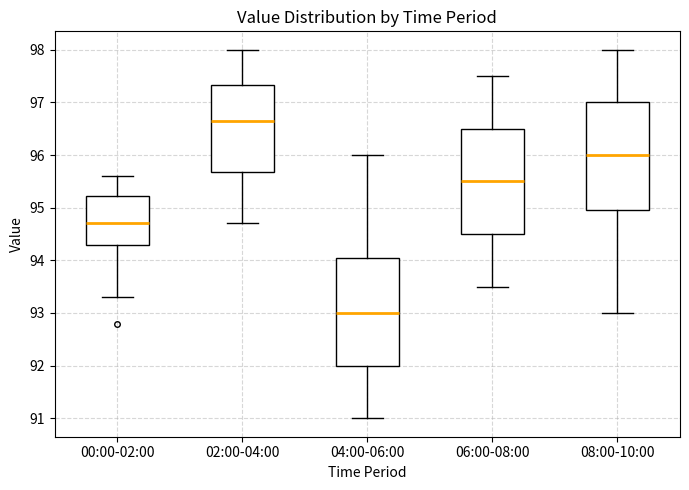

Which box's median line is the lowest?

04:00-06:00